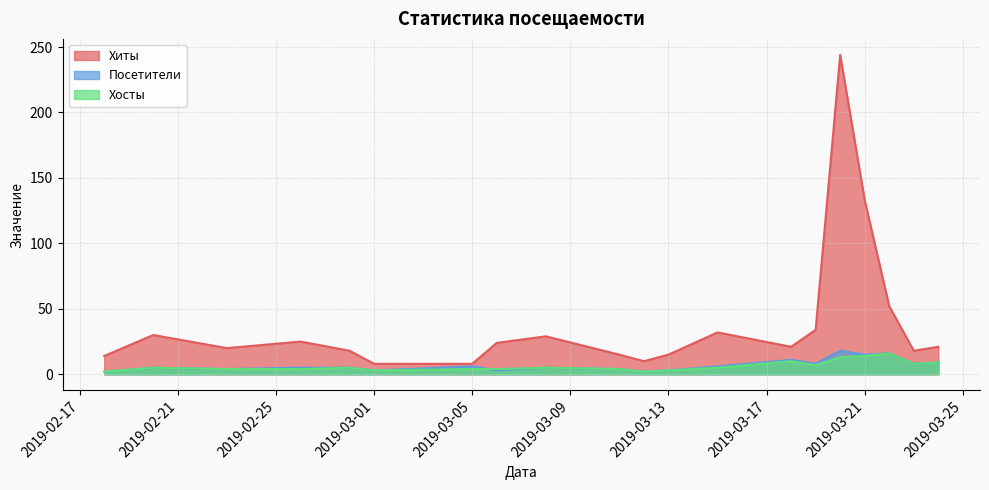

What is the difference between the second highest and second lowest values in the Хиты series?

125